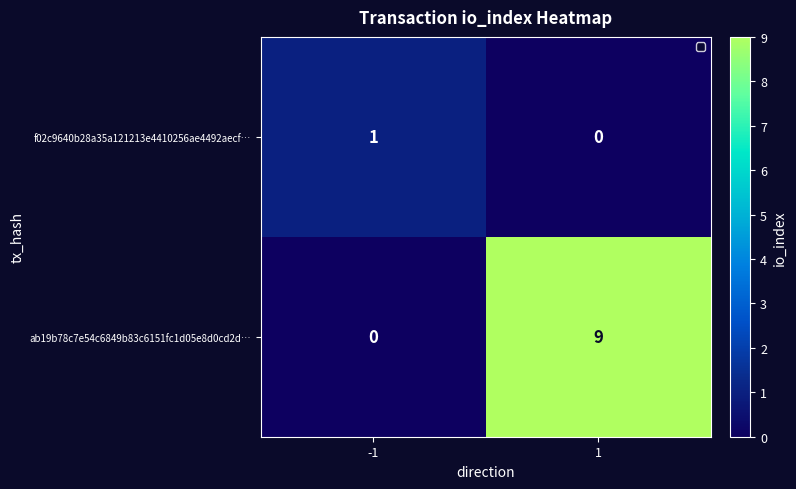

What is the difference between the highest and lowest values at 1?

9